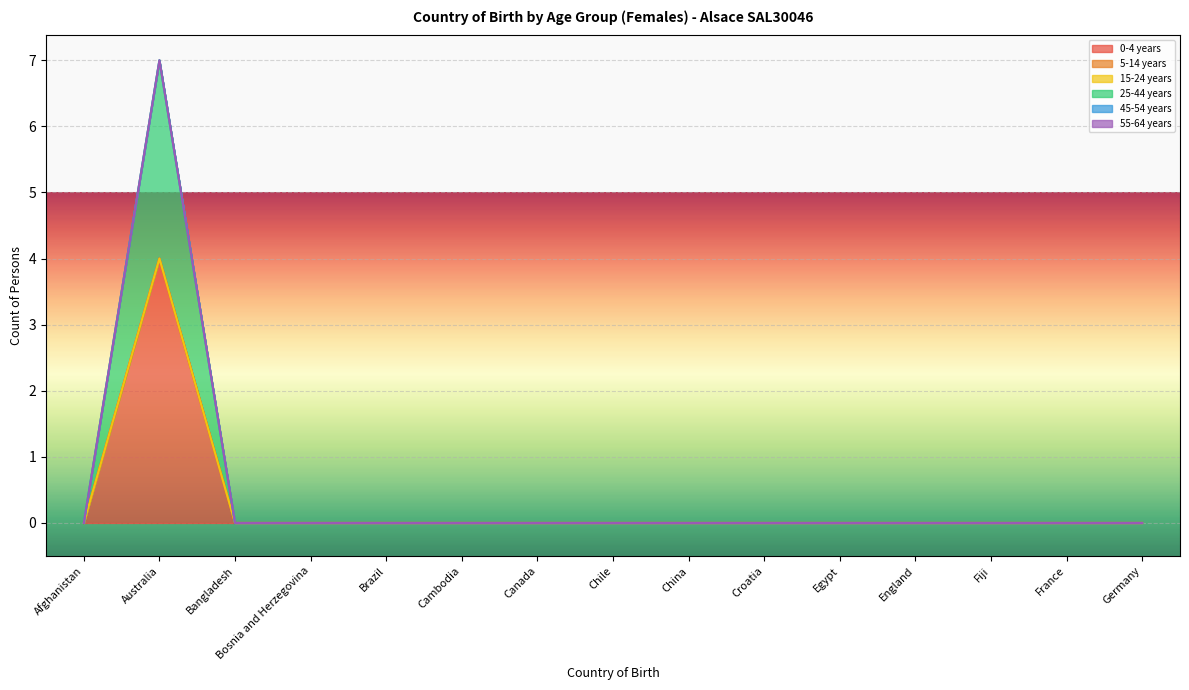

What is the label of the 4th point from the right?

England